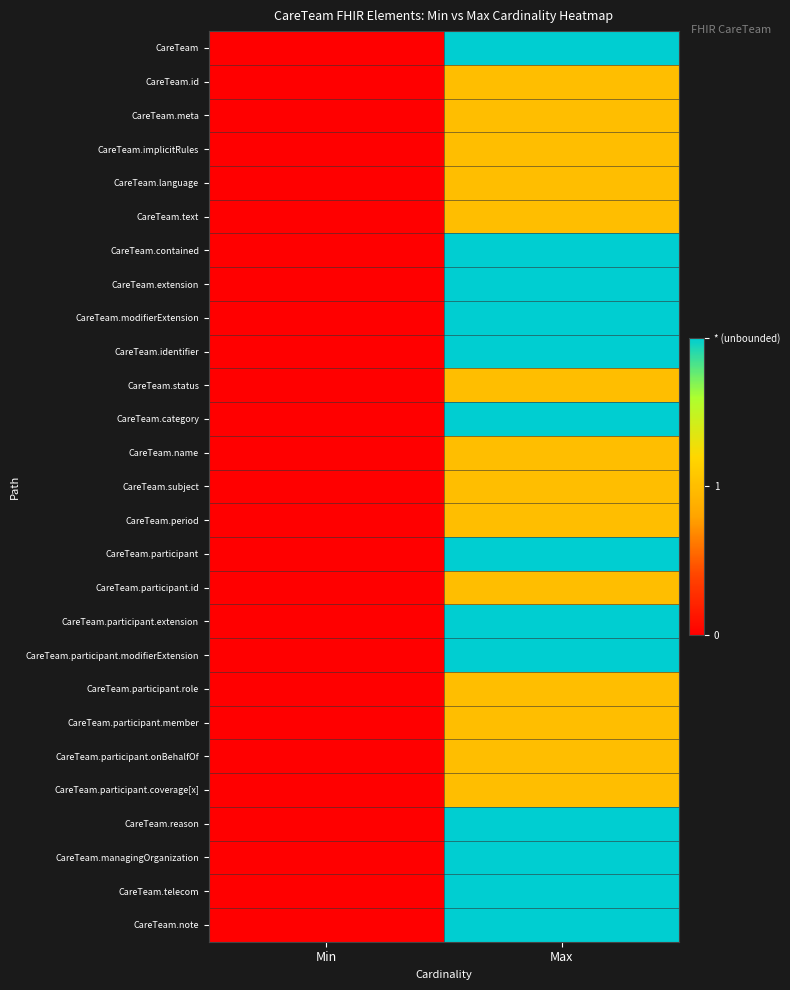

What is the difference between the highest and lowest values at Max?

1